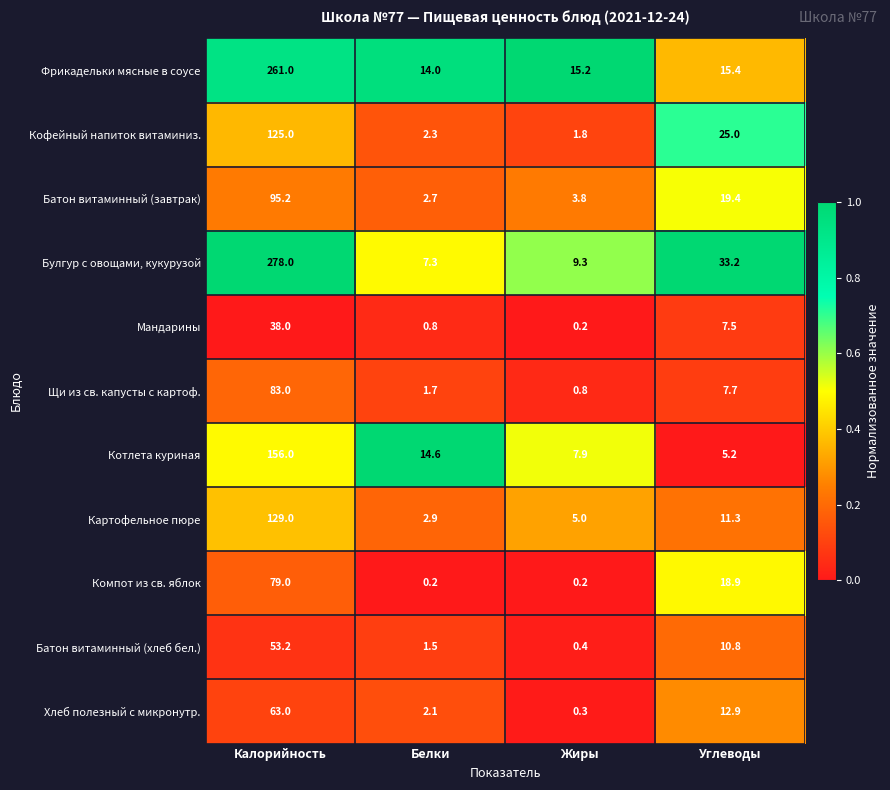

How many distinct data groups are displayed?

11